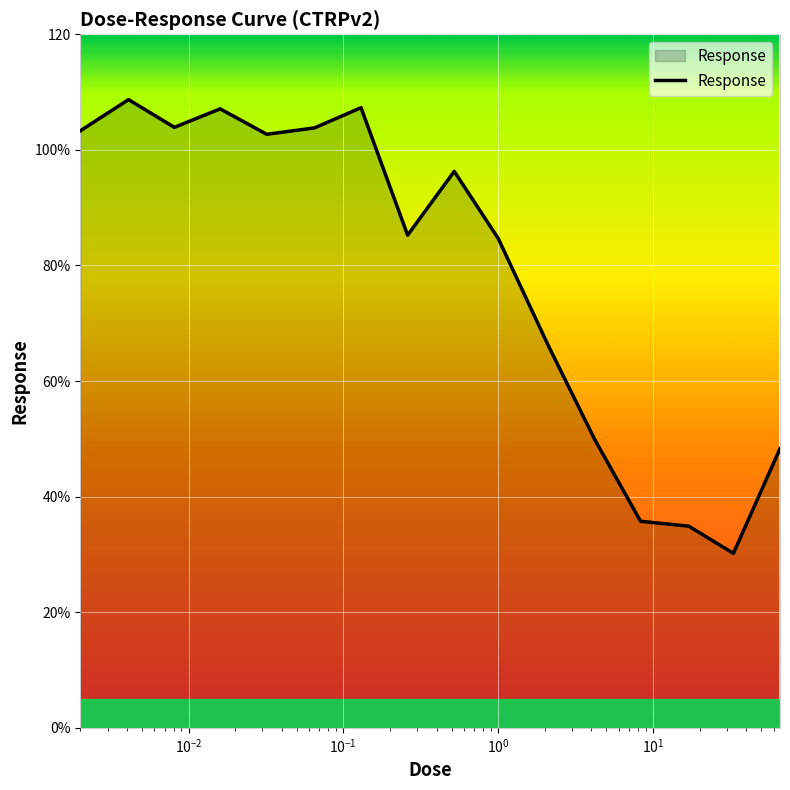

Is this an area chart (filled region under the line)?

Yes